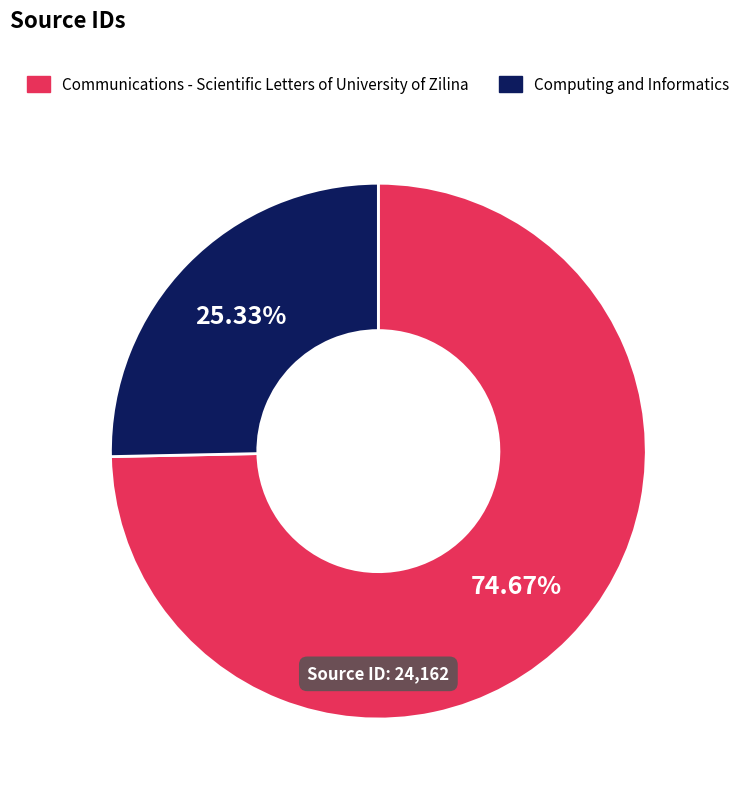

Rank the categories by value from lowest to highest.

Computing and Informatics, Communications - Scientific Letters of University of Zilina